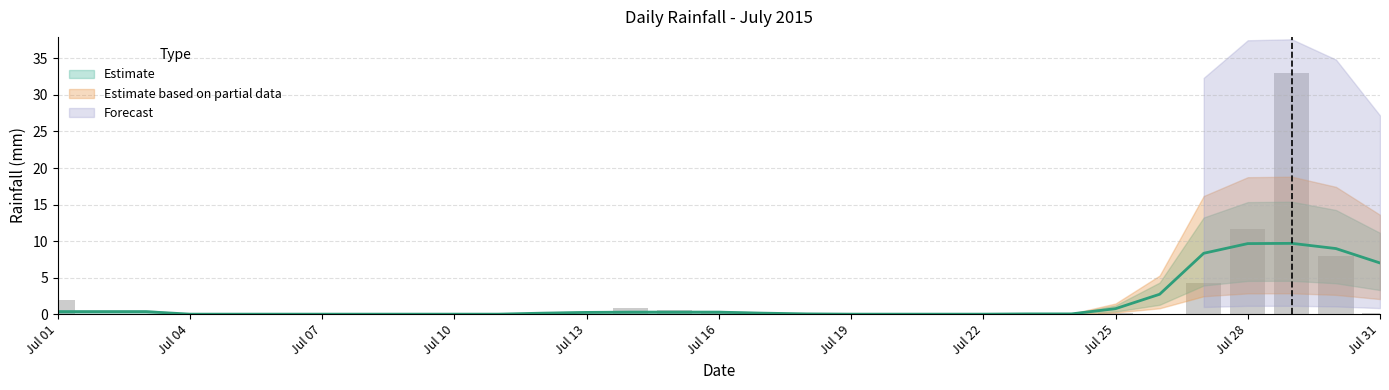

True or false: the data shows 0.0 at 2015-07-08.

True